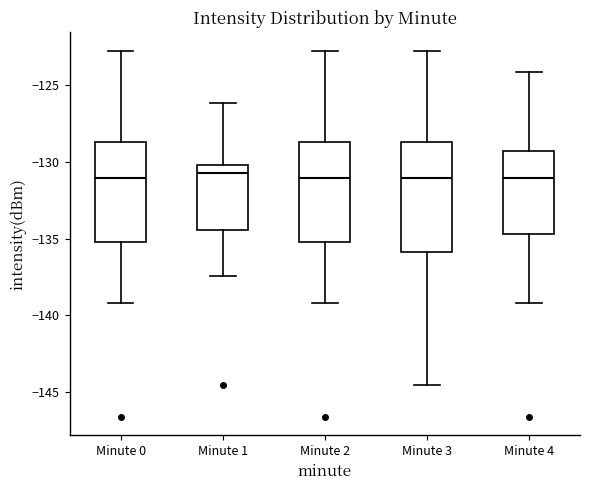

Which box is the tallest, from its lower edge to its upper edge?

Minute 3